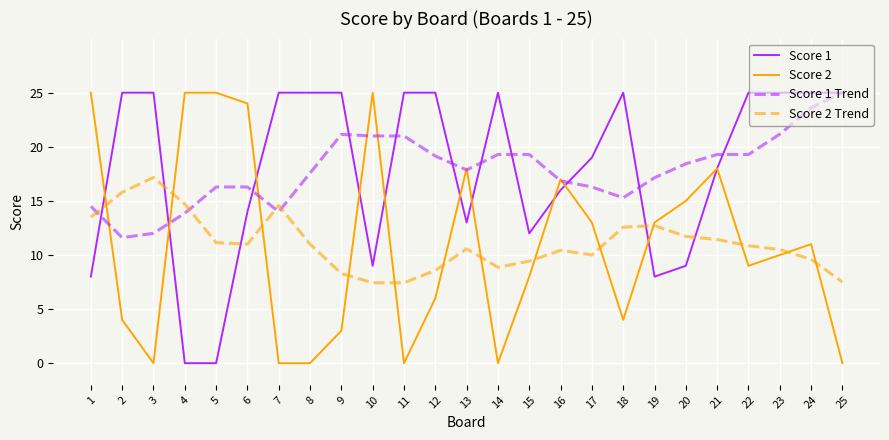

What is the difference between the maximum and minimum values in the Score 1 series?

25.0